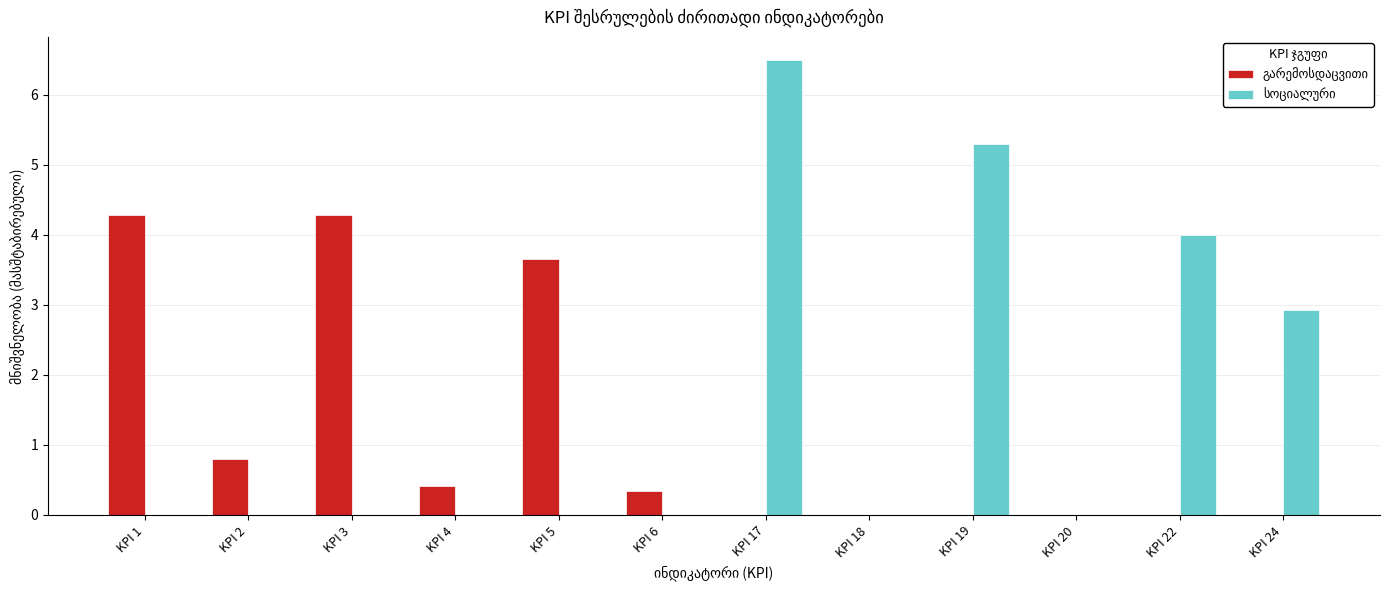

At which category does the chart reach its peak across all series?

KPI 17